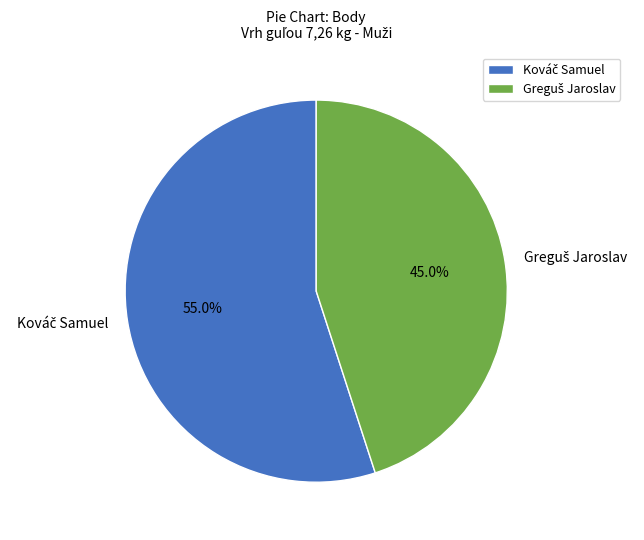

Is there any slice that represents more than half of the pie?

Yes